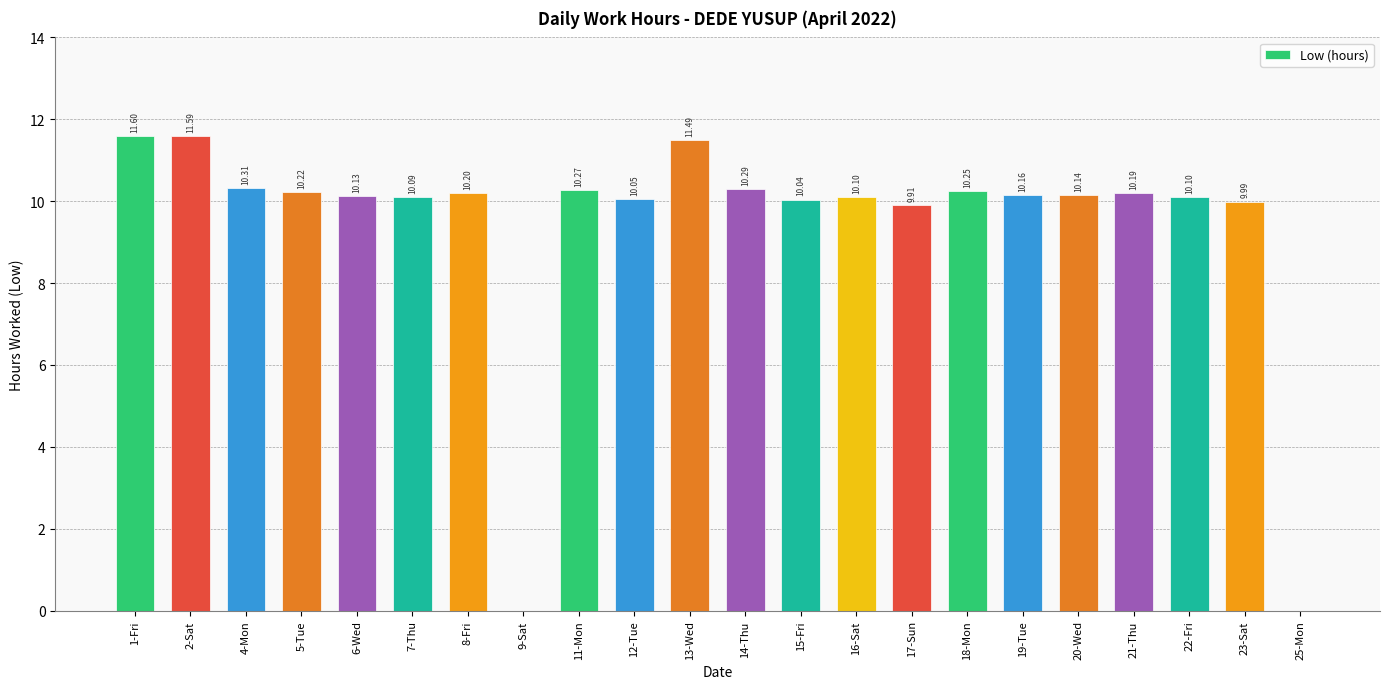

What is the sum of all values?

207.1